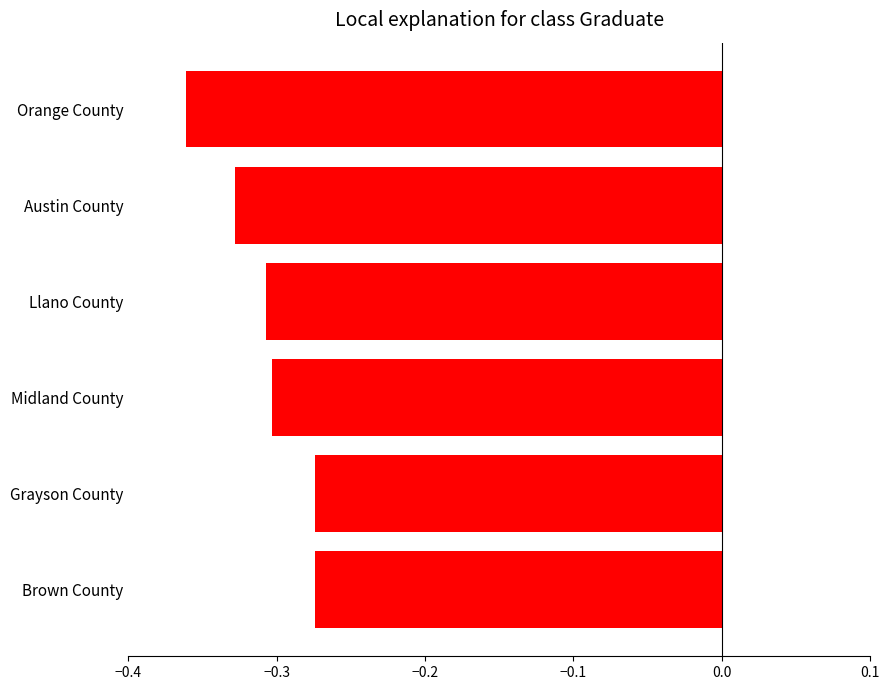

What is the change in value from Orange County to Grayson County?

+0.1